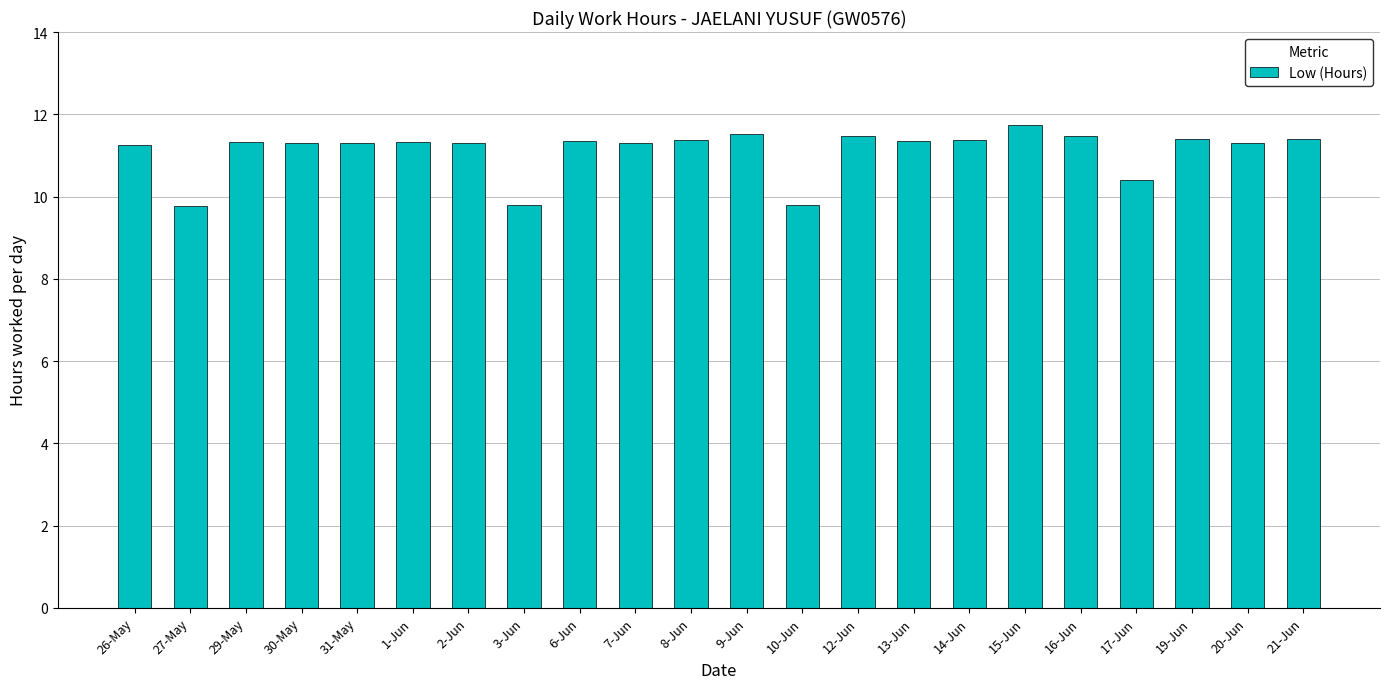

What is the value of the 9th bar from the left?

11.3